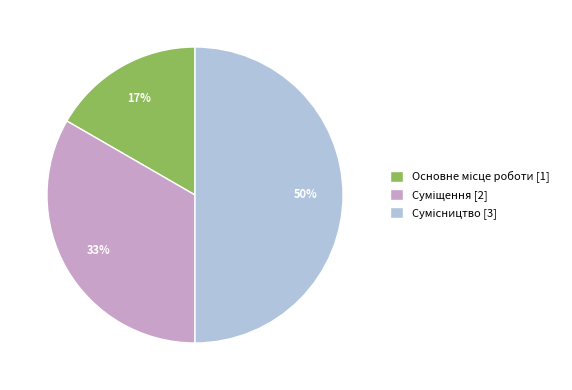

To the nearest percent, what is the average slice percentage?

33%